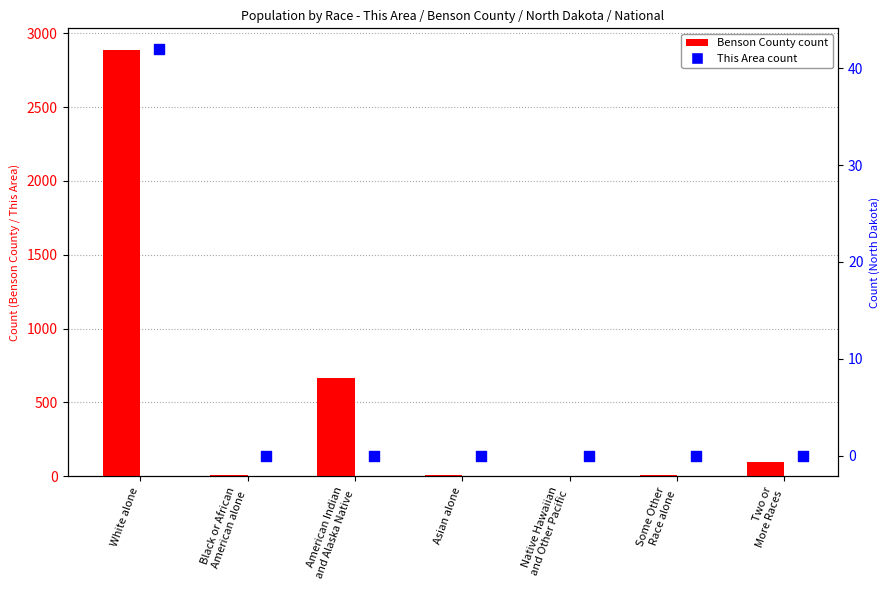

Is the value of This Area at Two or
More Races greater than the value of Benson County at White alone?

No